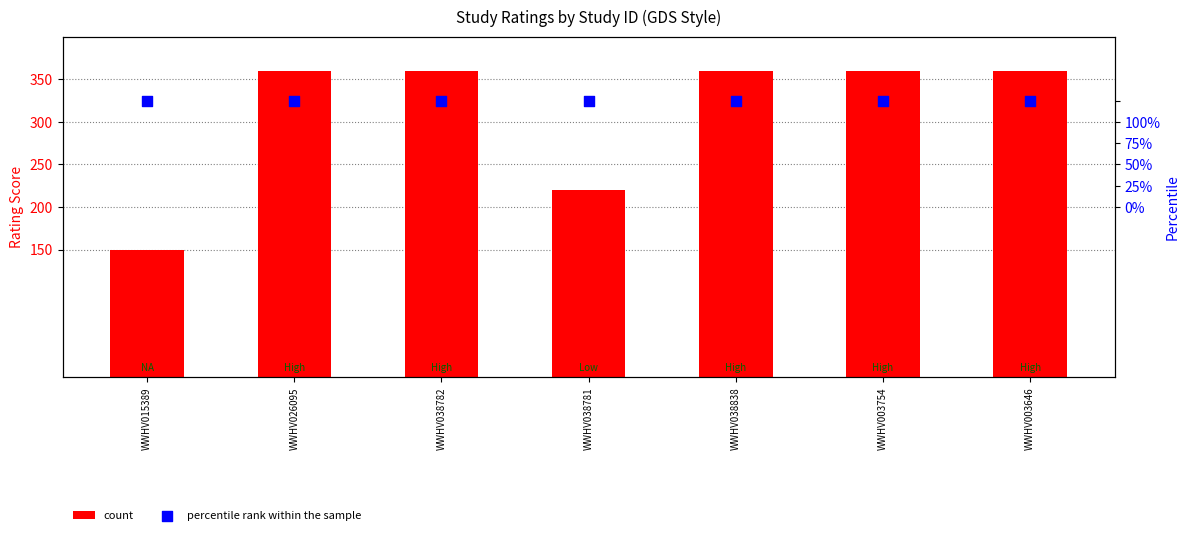

At which category is the sum across all series the highest?

WWHV026095